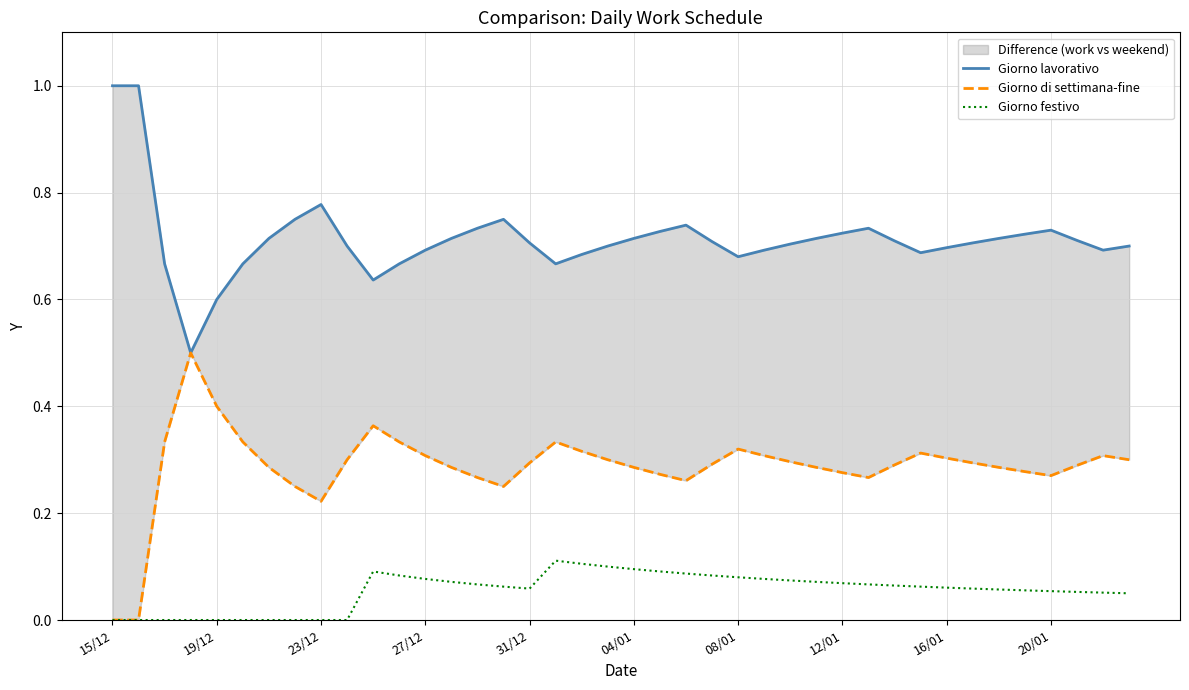

How many series are shown in this chart?

3